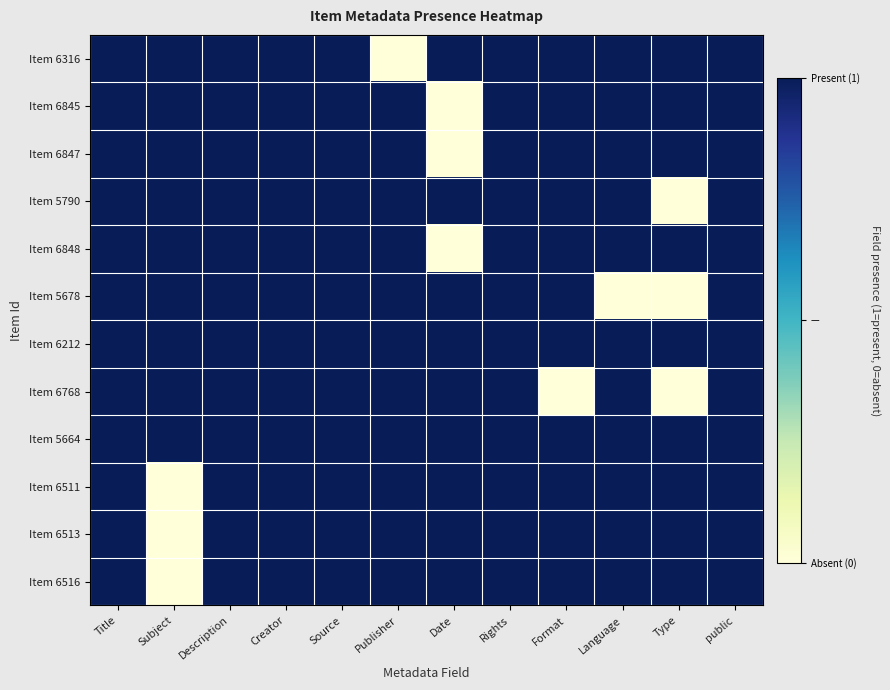

Rank the series by their maximum value, from lowest to highest.

Item 6316, Item 6845, Item 6847, Item 5790, Item 6848, Item 5678, Item 6212, Item 6768, Item 5664, Item 6511, Item 6513, Item 6516